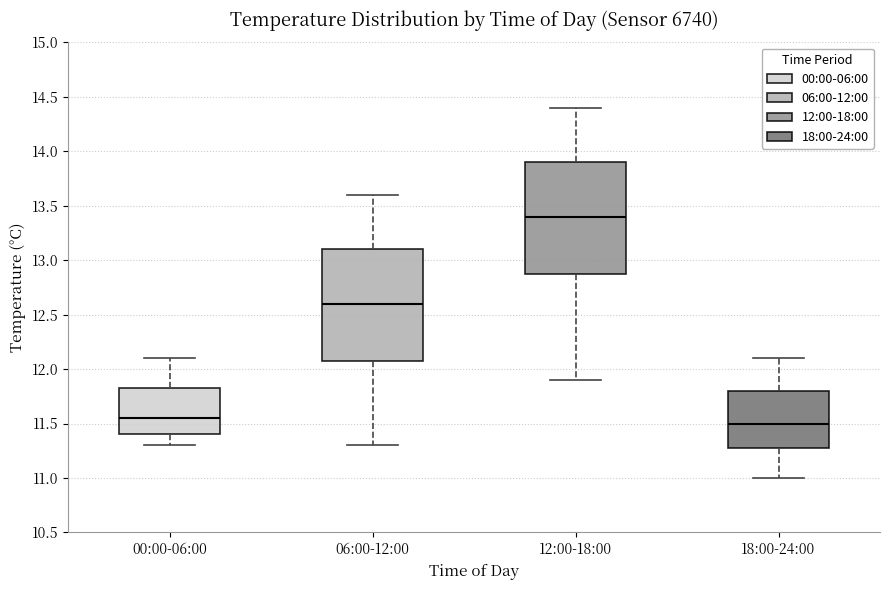

Reading left to right, transcribe this box plot: for each box, give where its median line is, the range the box spans, and where its two whiskers end, as read against the y-axis. The values are not printed on the chart, so give them approximately, as read against the axis.

00:00-06:00: median 11.55, box 11.40 to 11.85, whiskers 11.30 to 12.10
06:00-12:00: median 12.60, box 12.10 to 13.10, whiskers 11.30 to 13.60
12:00-18:00: median 13.40, box 12.90 to 13.90, whiskers 11.90 to 14.40
18:00-24:00: median 11.50, box 11.30 to 11.80, whiskers 11.00 to 12.10